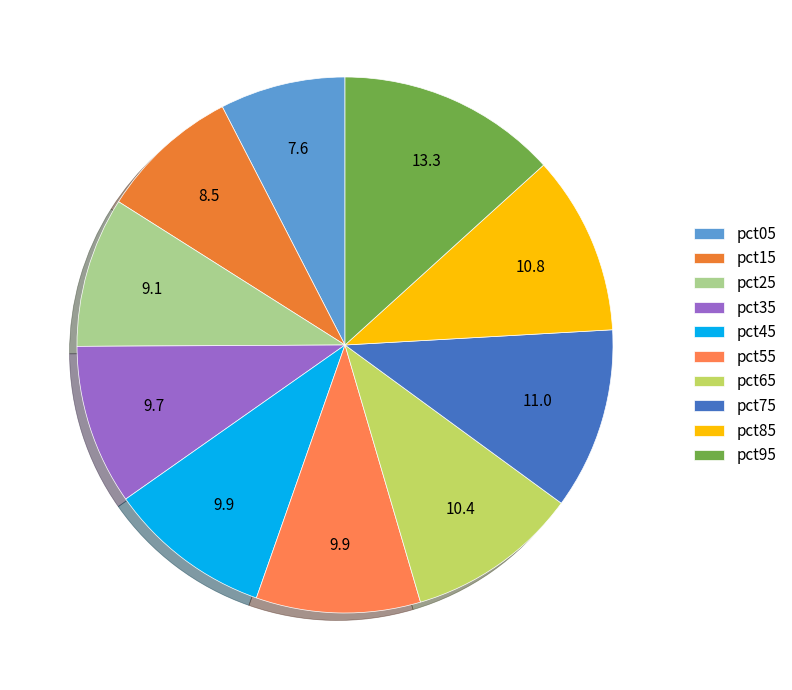

How many slices are in this pie chart?

10